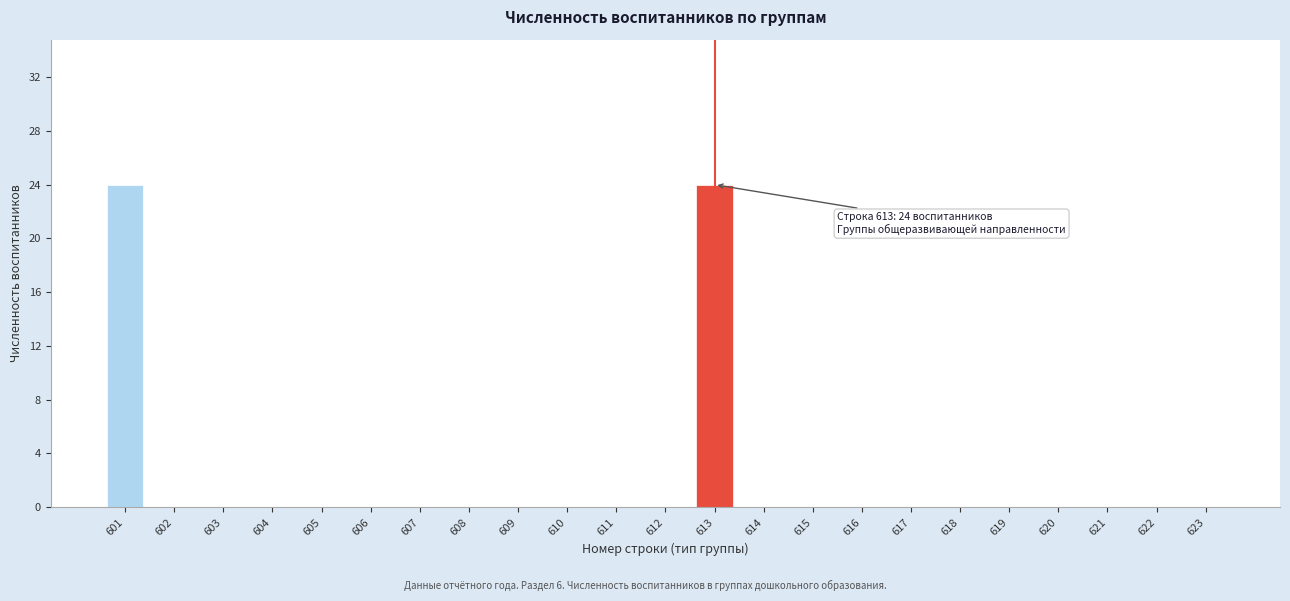

Reading left to right, extract all data points from this chart.

601=24	602=0	603=0	604=0	605=0	606=0	607=0	608=0	609=0	610=0	611=0	612=0	613=24	614=0	615=0	616=0	617=0	618=0	619=0	620=0	621=0	622=0	623=0